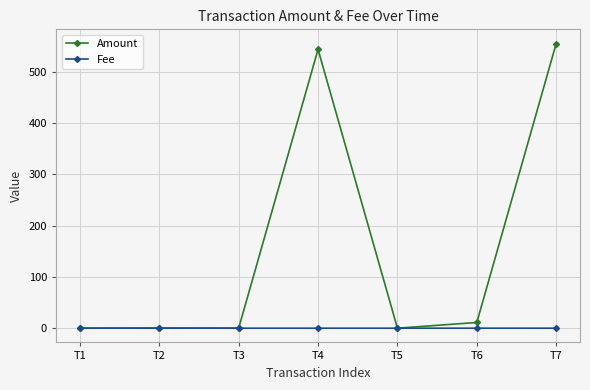

Rank the series by their average value, from lowest to highest.

Fee, Amount